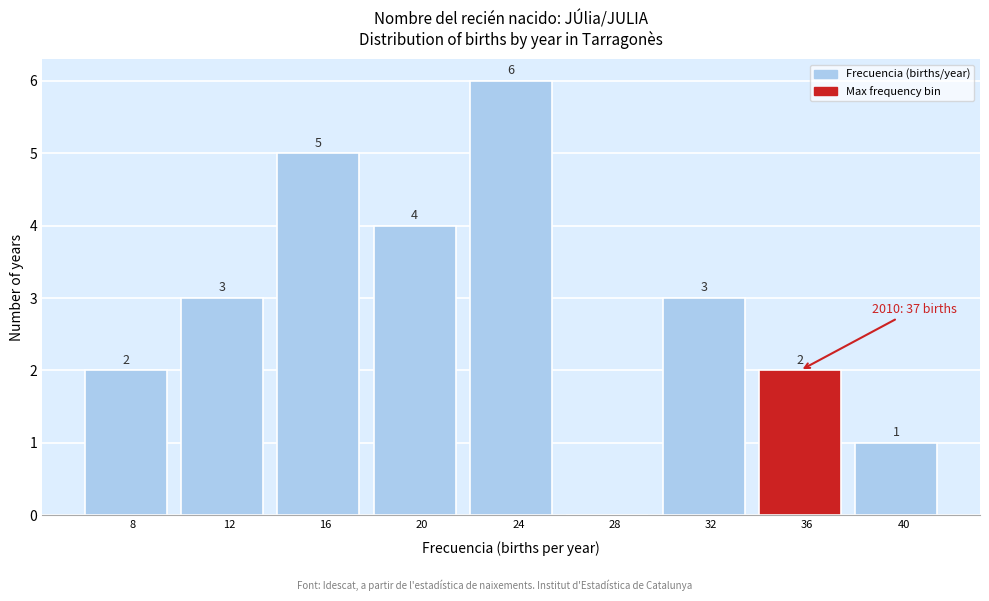

Reading left to right, transcribe all the data shown in this chart.

8=2	12=3	16=5	20=4	24=6	28=0	32=3	36=2	40=1